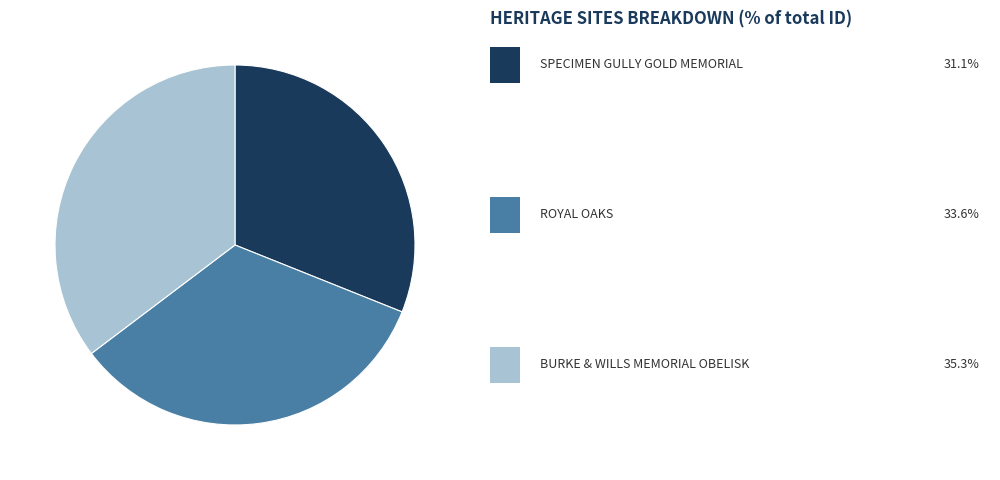

Is there any slice that represents more than half of the pie?

No